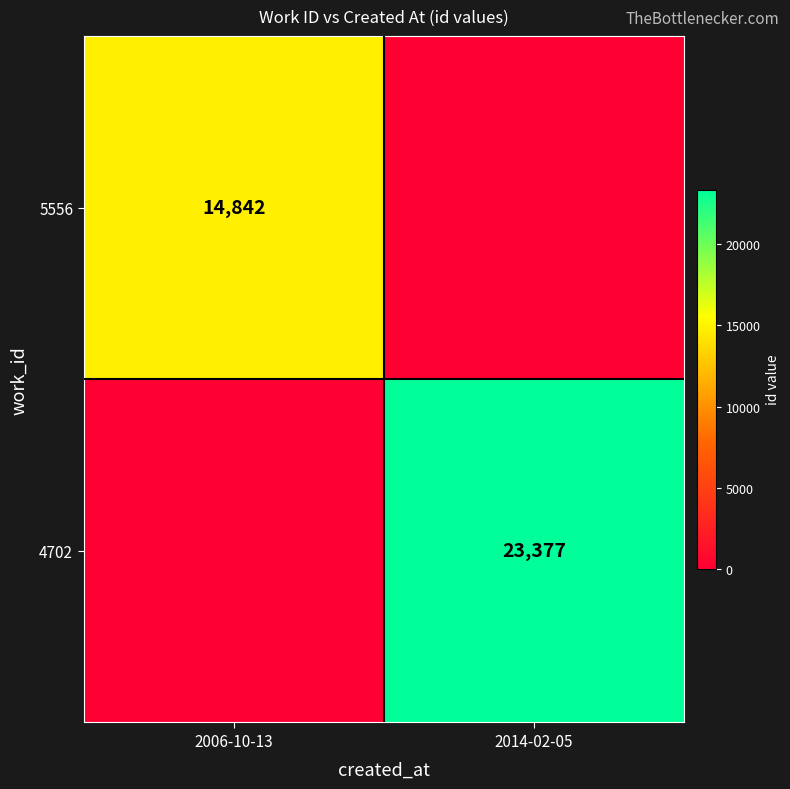

Is it true that 4702 equals 37860 at 2014-02-05?

False